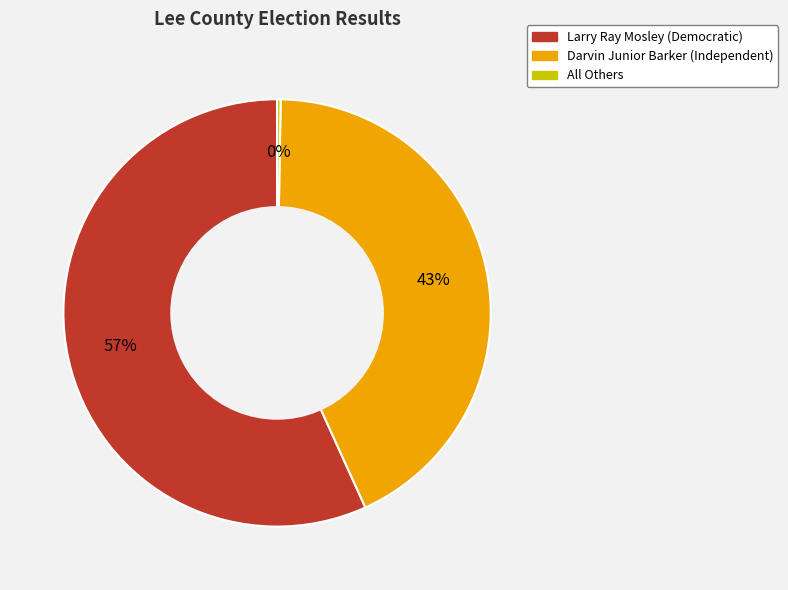

To the nearest percent, what is the average slice percentage?

33%